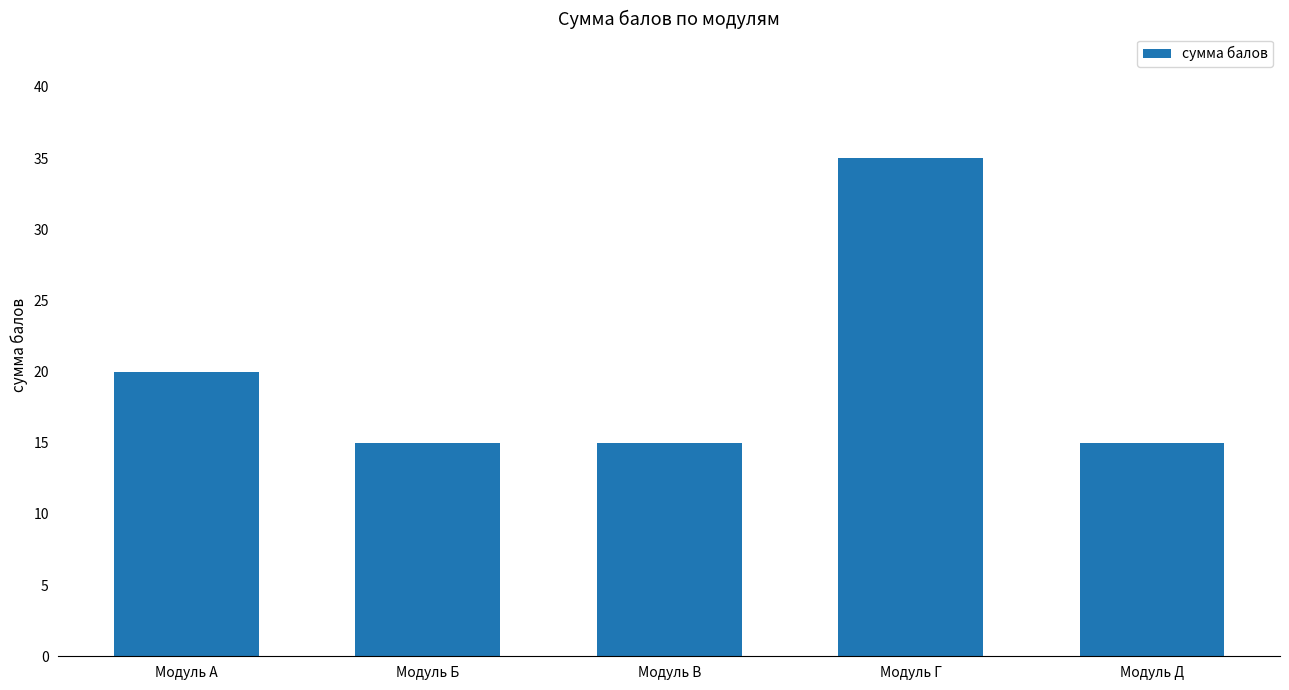

Where is the data nearest to the value 25?

Модуль А